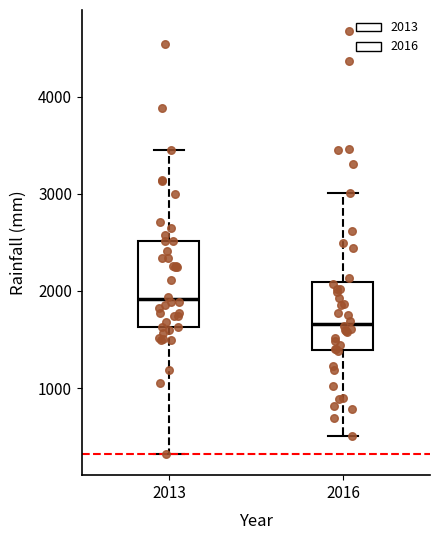

Reading left to right, read every box against the y-axis: the position of its median line, the range the box covers, and the ends of its whiskers. The values are not printed on the chart, so give them approximately, as read against the axis.

2013: median 1900, box 1600 to 2500, whiskers 300 to 3500
2016: median 1700, box 1400 to 2100, whiskers 500 to 3000